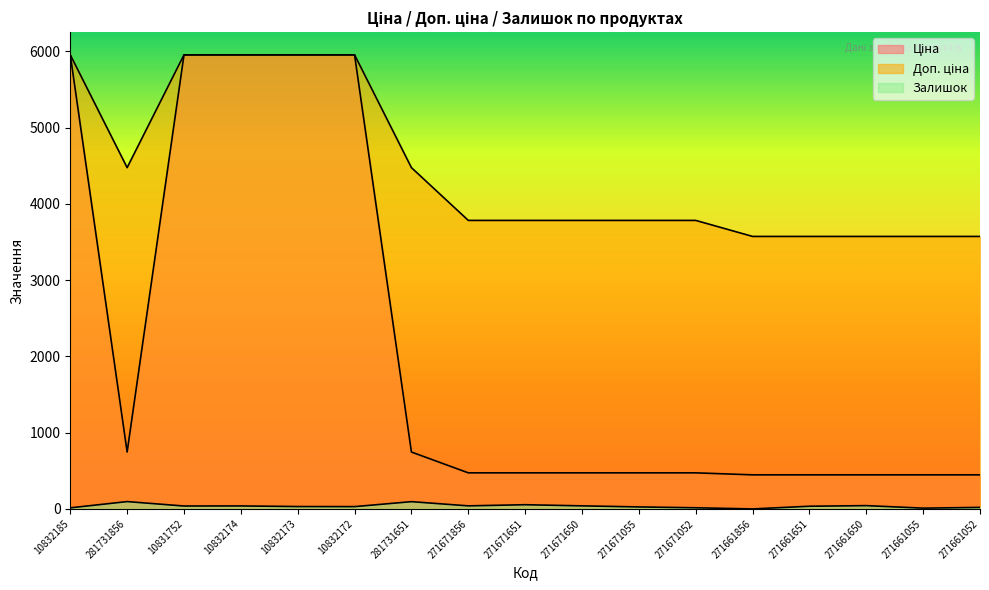

Is the value of Ціна at 271661055 greater than the value of Доп. ціна at 271671055?

No